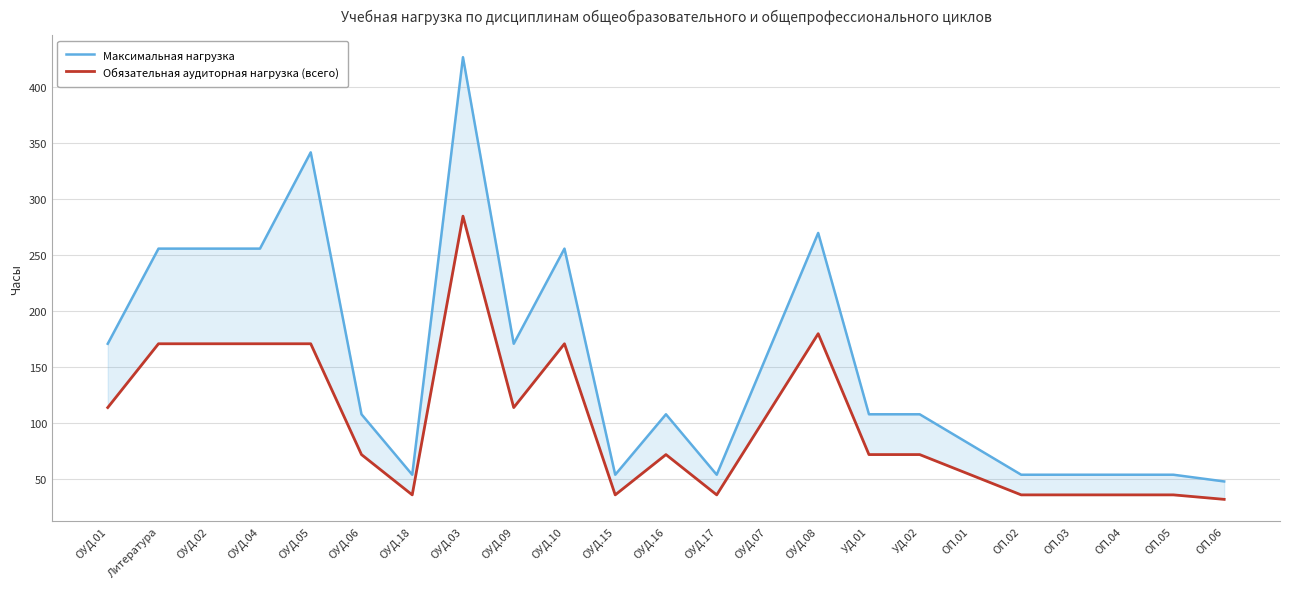

True or false: Максимальная нагрузка and Обязательная аудиторная нагрузка (всего) cross at least once.

False